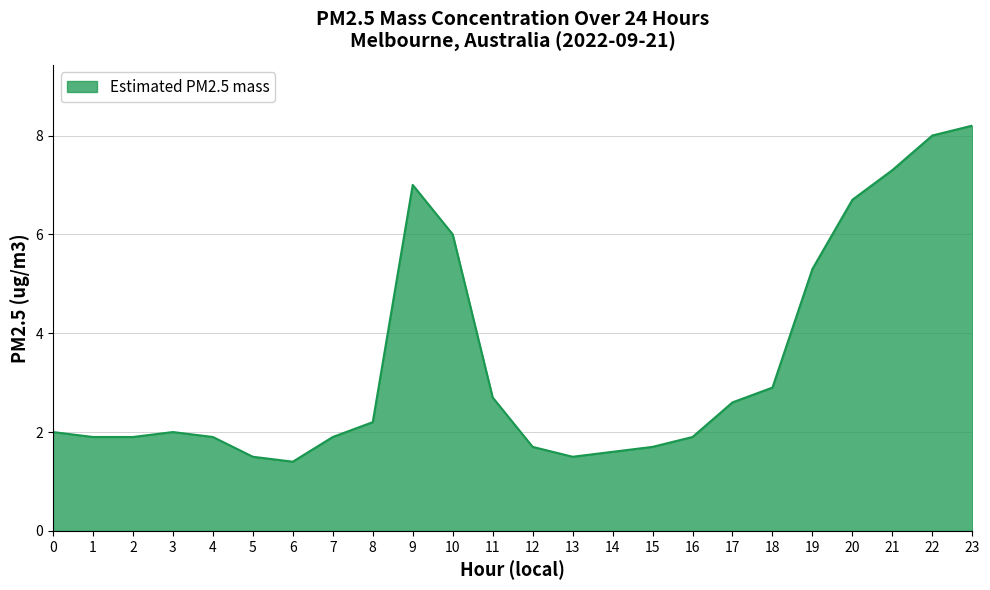

Between 11 and 7, which is larger?

11